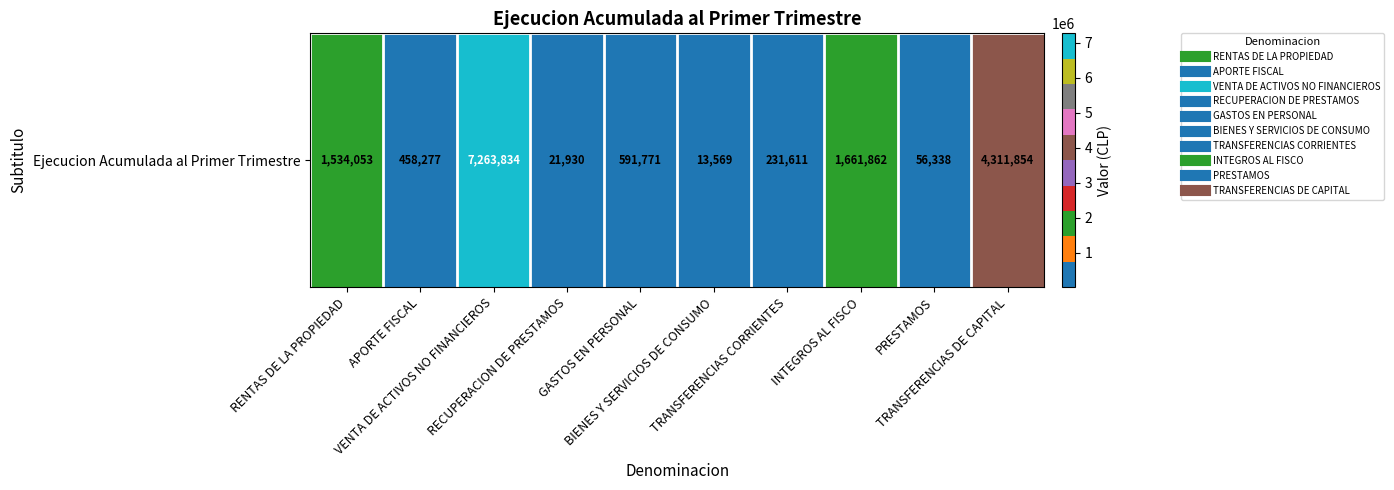

Count the number of data series in this chart.

1